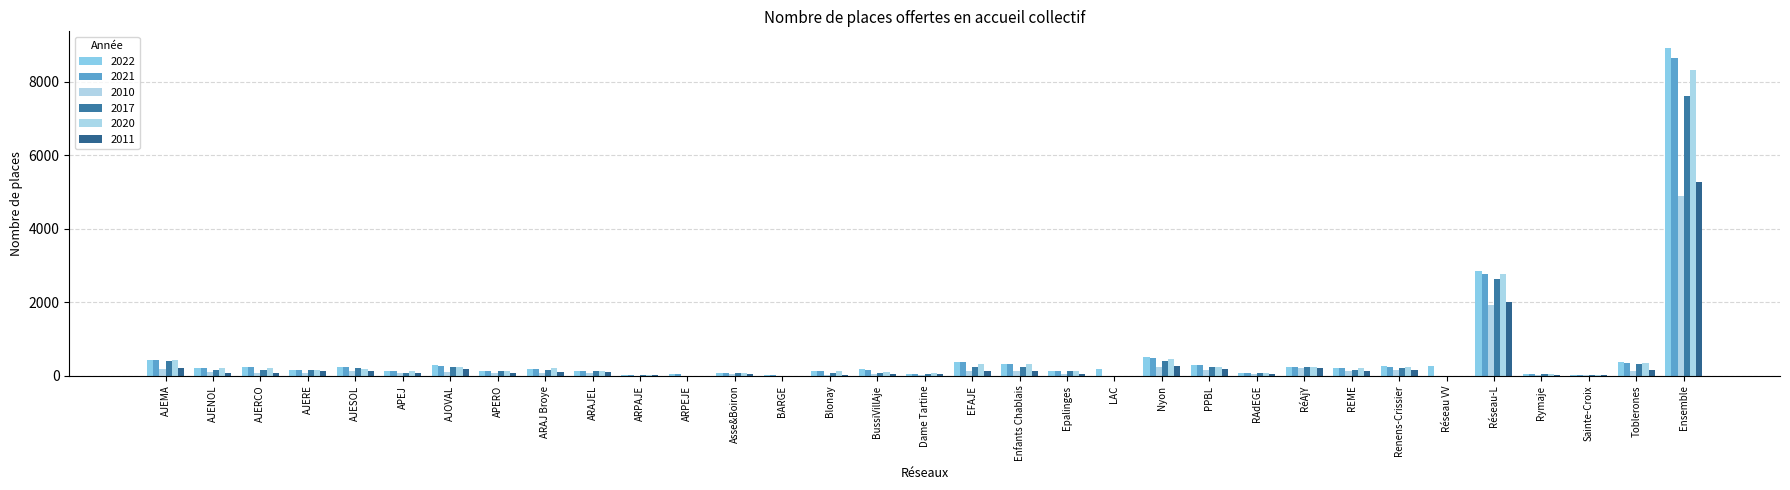

True or false: 2011 has a value of 132 at AJERE.

True